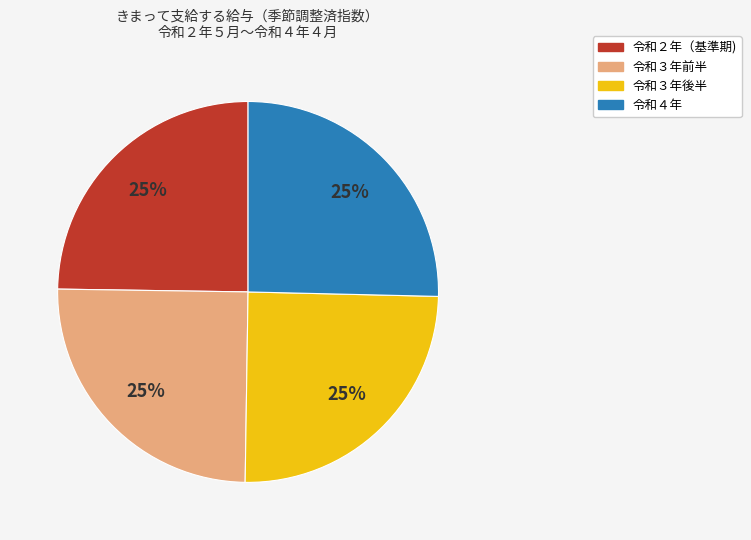

Does any single category account for the majority?

No